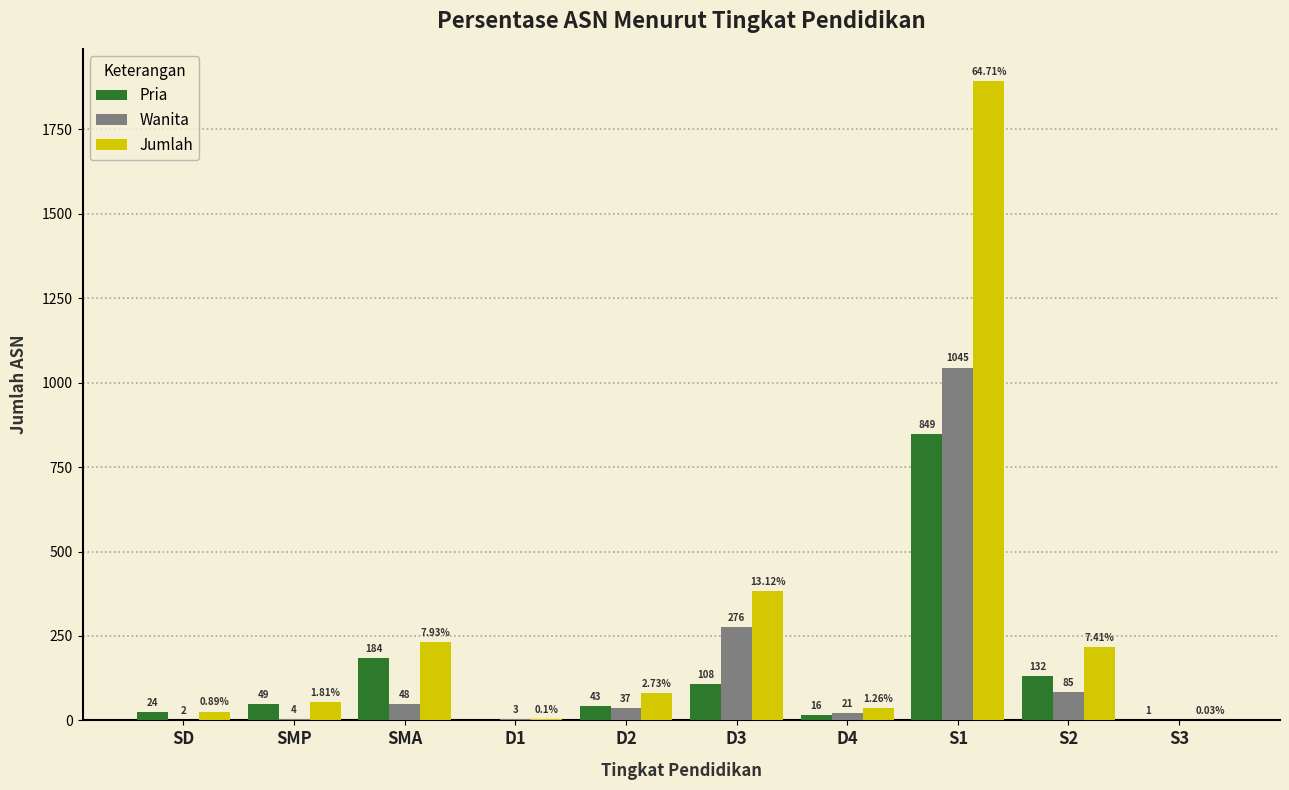

The Pria series shows 16 at D4. True or false?

True